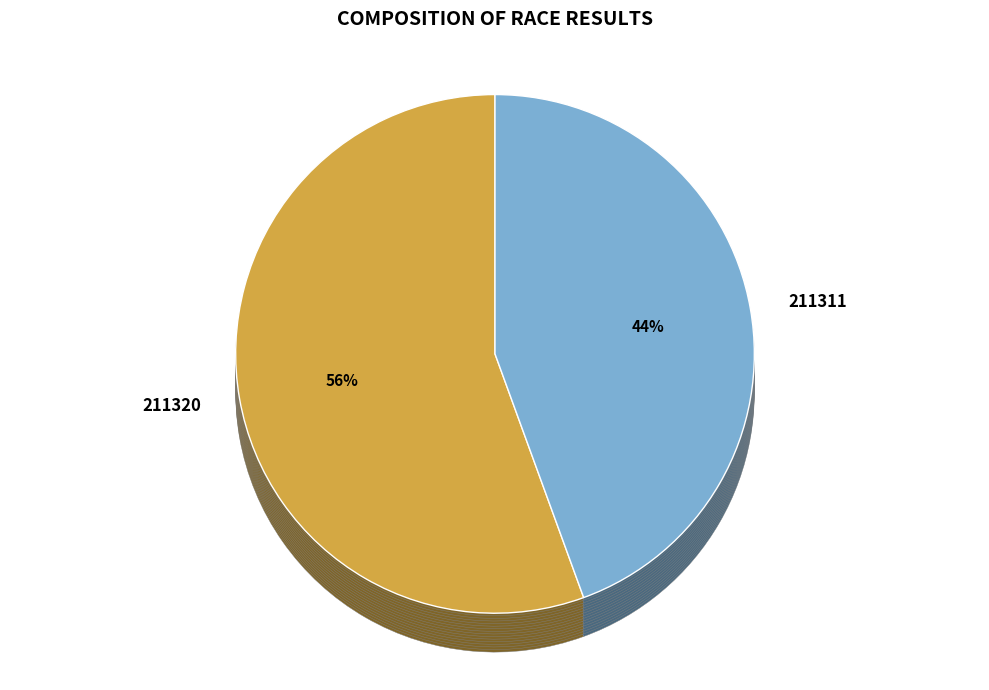

Is there a majority slice in this chart?

Yes